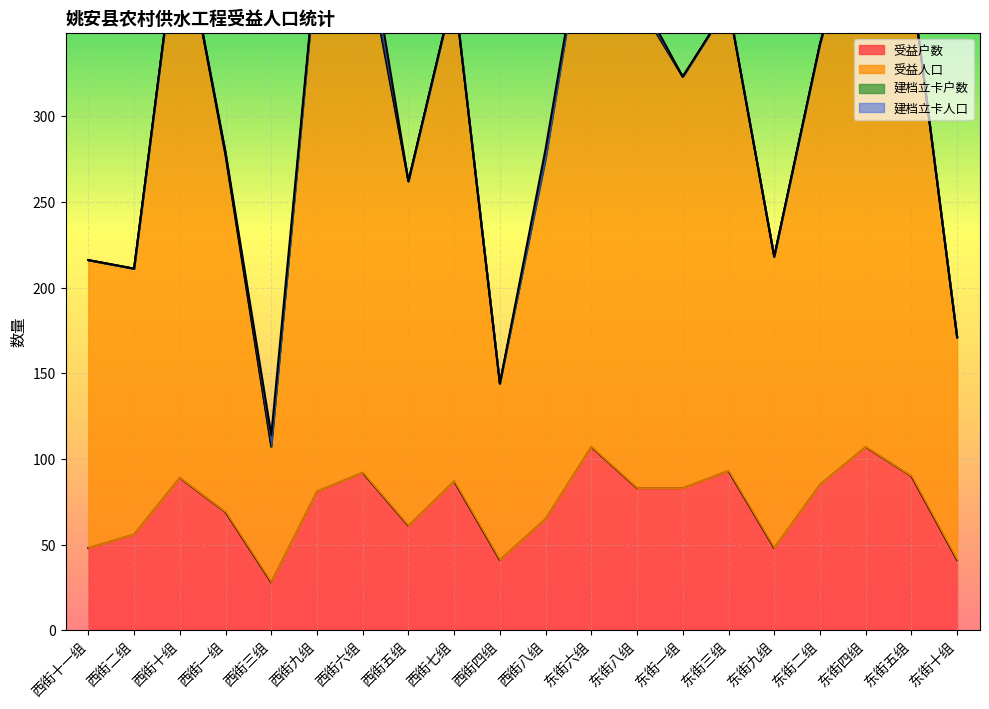

The value of 受益户数 at 西街九组 is 81. True or false?

True